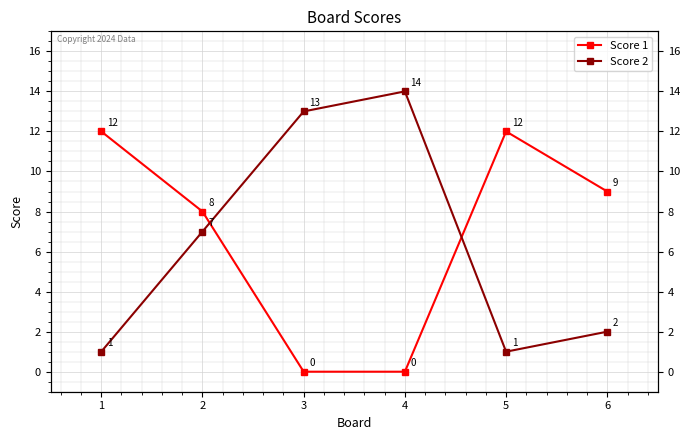

What are all the series names shown in the legend?

Score 1, Score 2